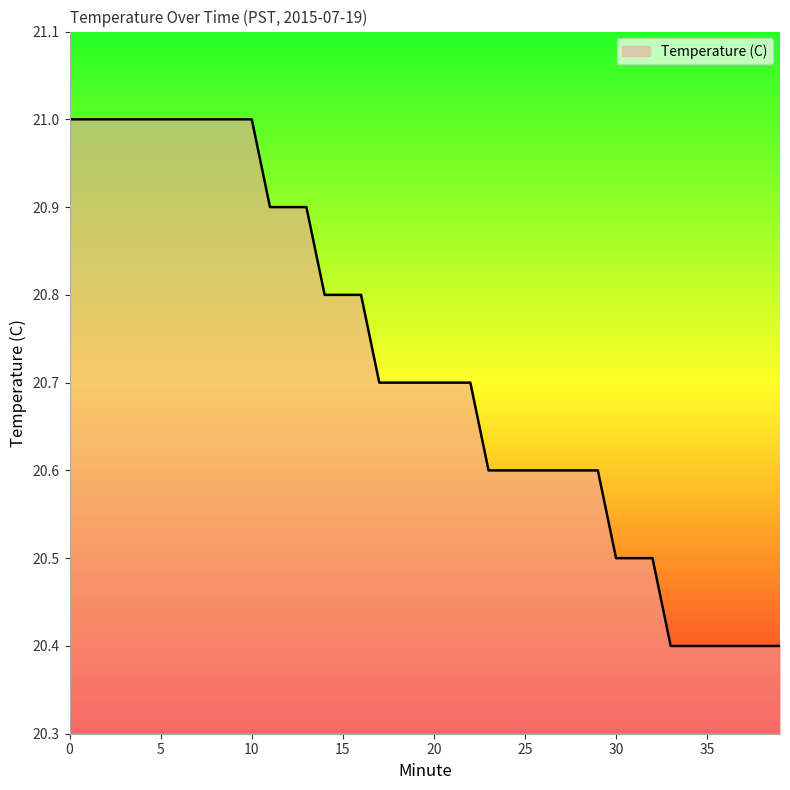

Reading left to right, extract all data points from this chart.

21.0	21.0	21.0	21.0	21.0	21.0	21.0	21.0	21.0	21.0	21.0	20.9	20.9	20.9	20.8	20.8	20.8	20.7	20.7	20.7	20.7	20.7	20.7	20.6	20.6	20.6	20.6	20.6	20.6	20.6	20.5	20.5	20.5	20.4	20.4	20.4	20.4	20.4	20.4	20.4